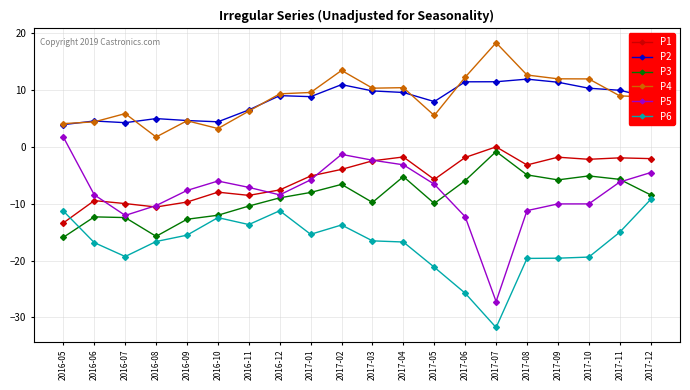

Which series changed the most between 2016-09 and 2017-12?

P1